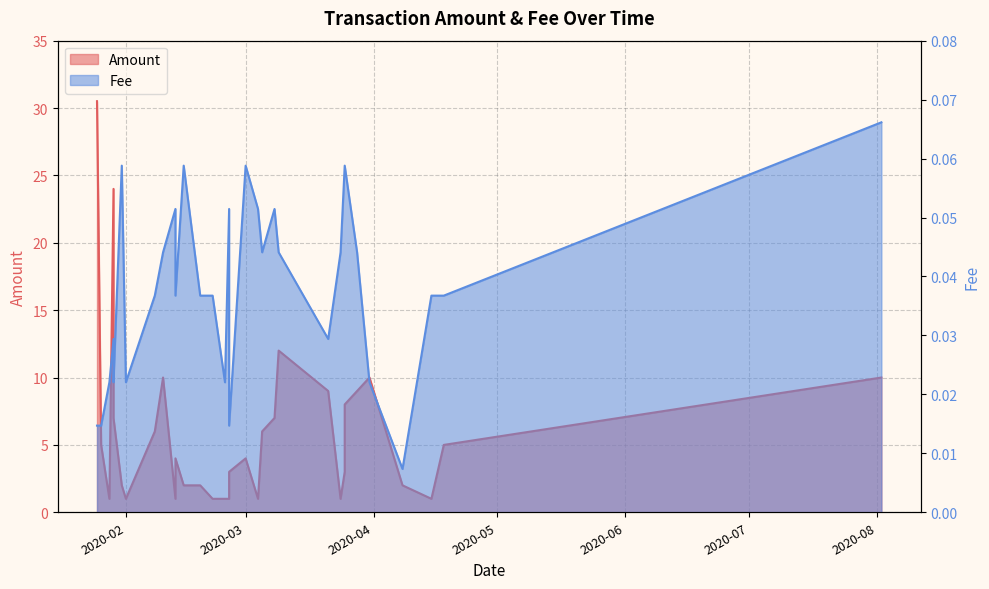

True or false: Amount and Fee cross at least once.

False